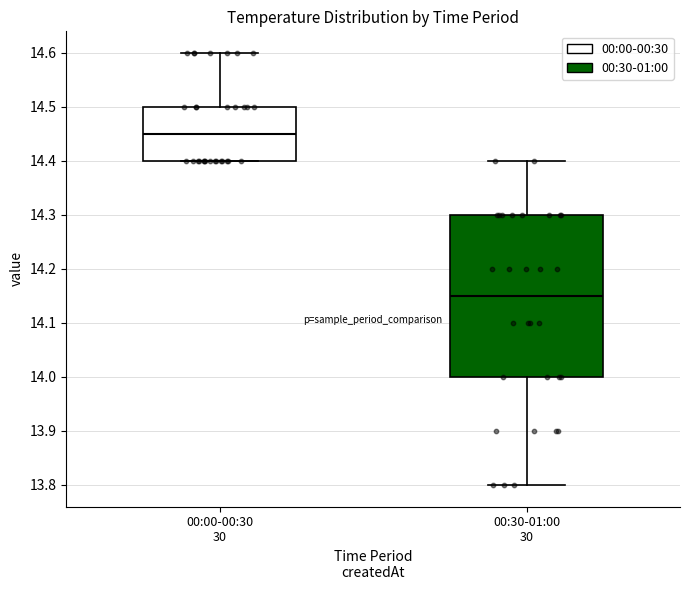

Which box is the tallest, from its lower edge to its upper edge?

00:30-01:00 30